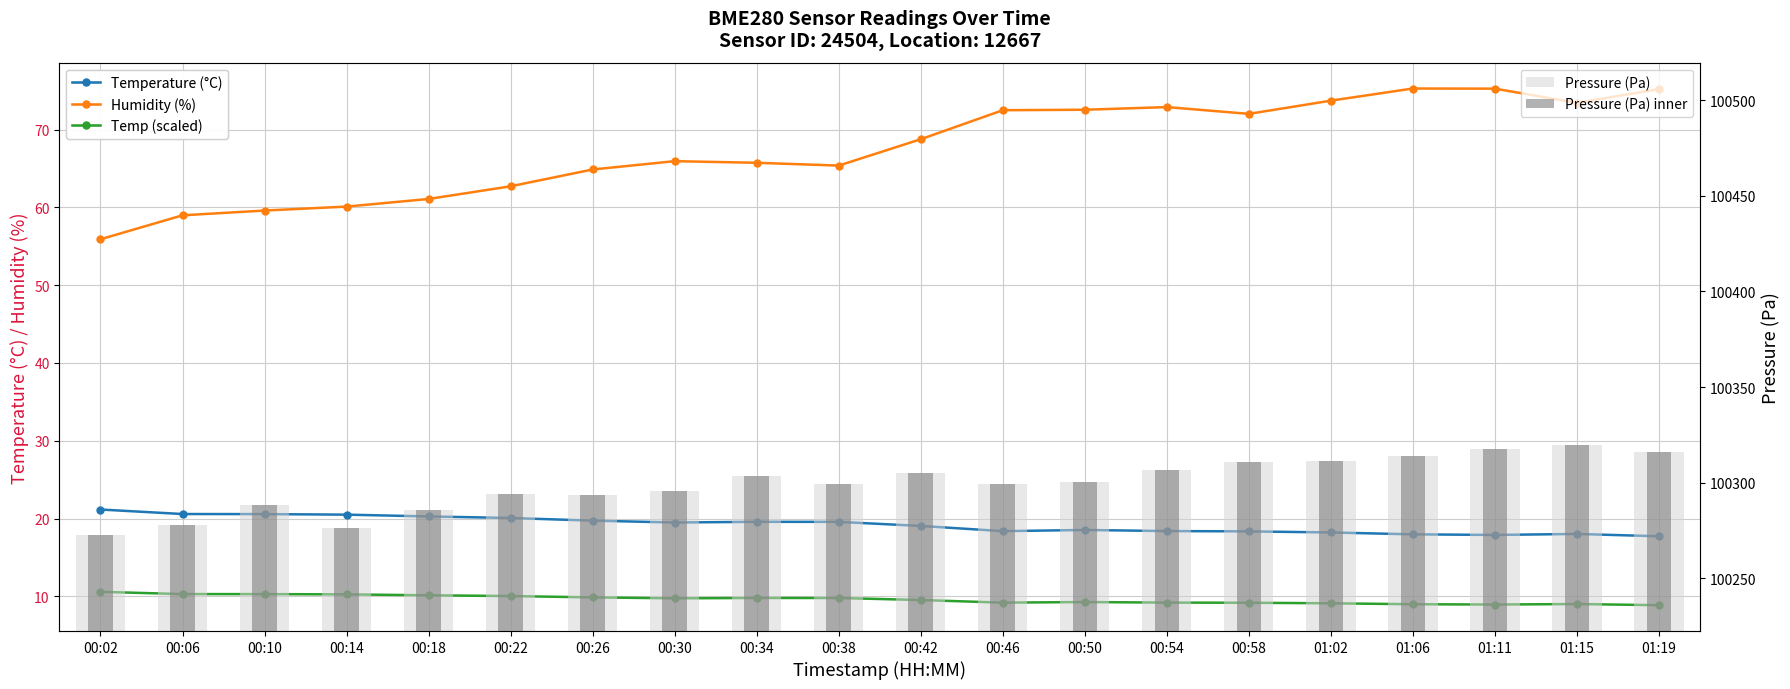

The value of Temperature (°C) at 00:30 is 19.5. True or false?

True